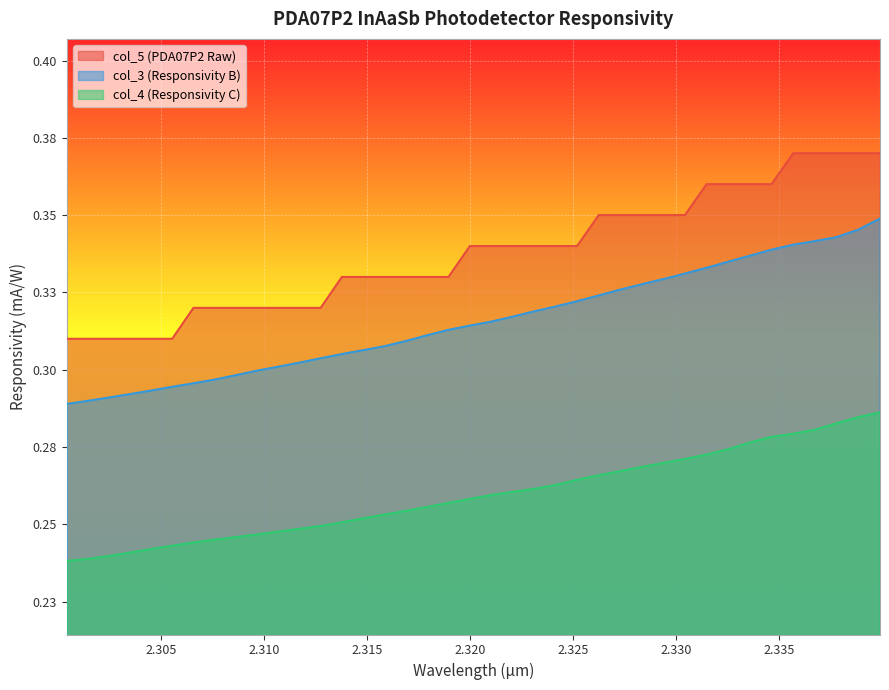

What is the total value across all series at 2.3107?

0.9